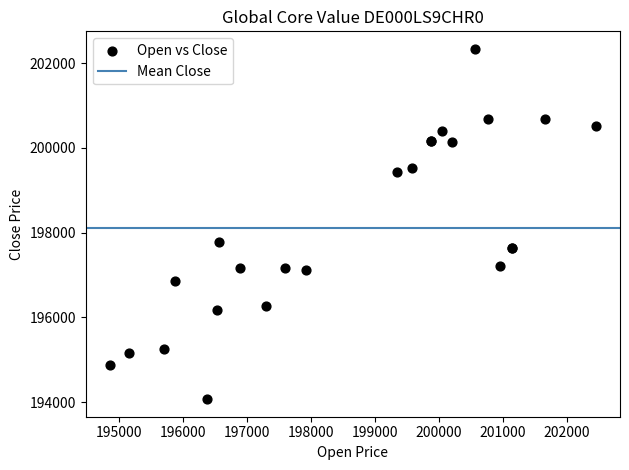

What Y value in the scatter plot is closest to 198201?

197777